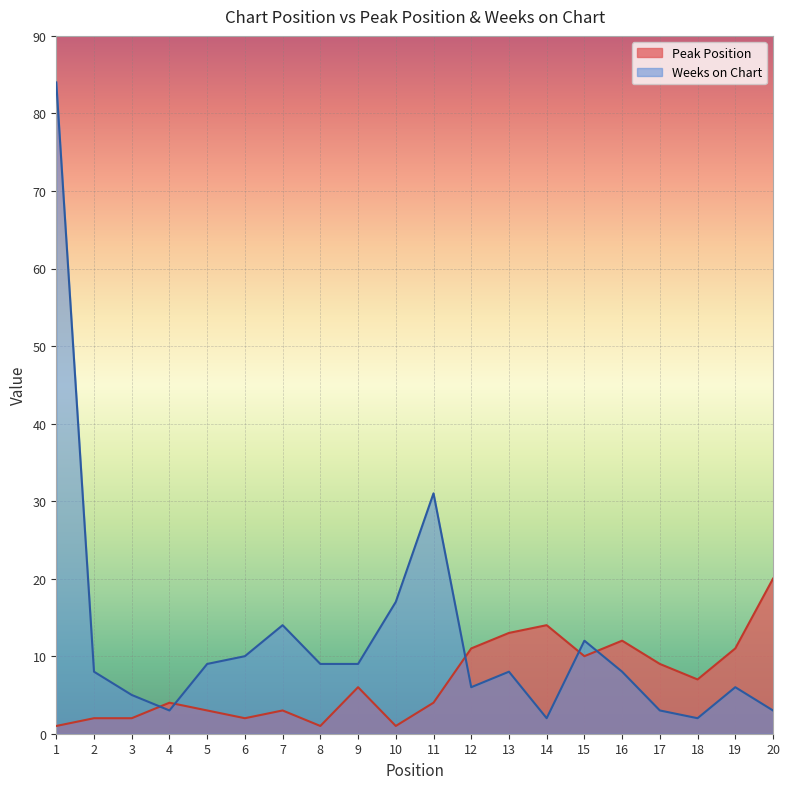

Between which two adjacent categories do Weeks on Chart and Peak Position first intersect?

3 and 4